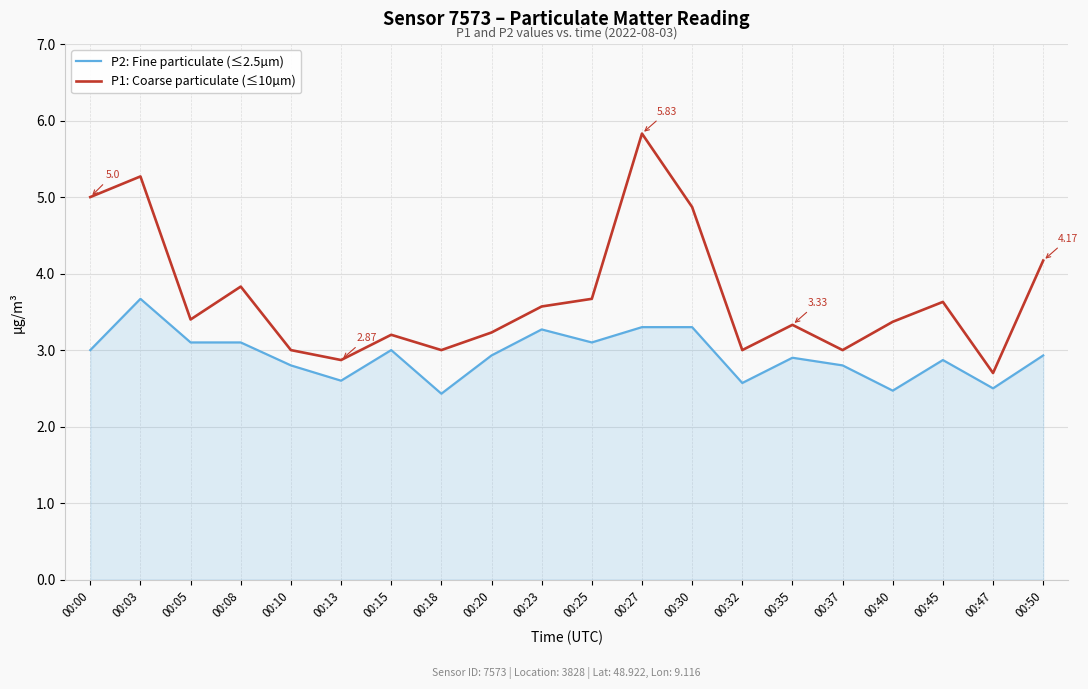

How many interior local valleys does the P1: Coarse particulate (≤10µm) series have?

6